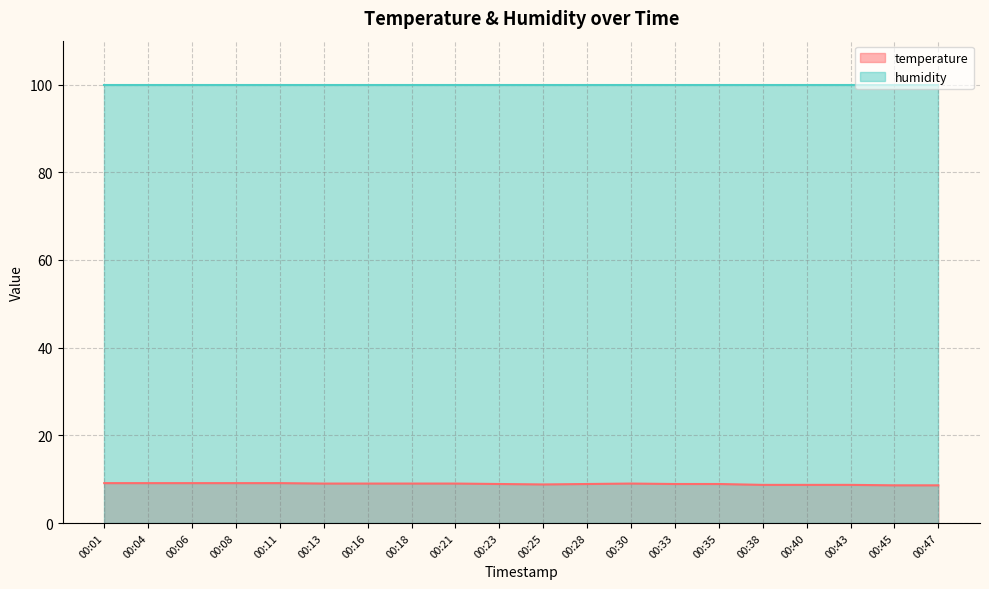

True or false: the data shows 3.0 at 00:47.

False